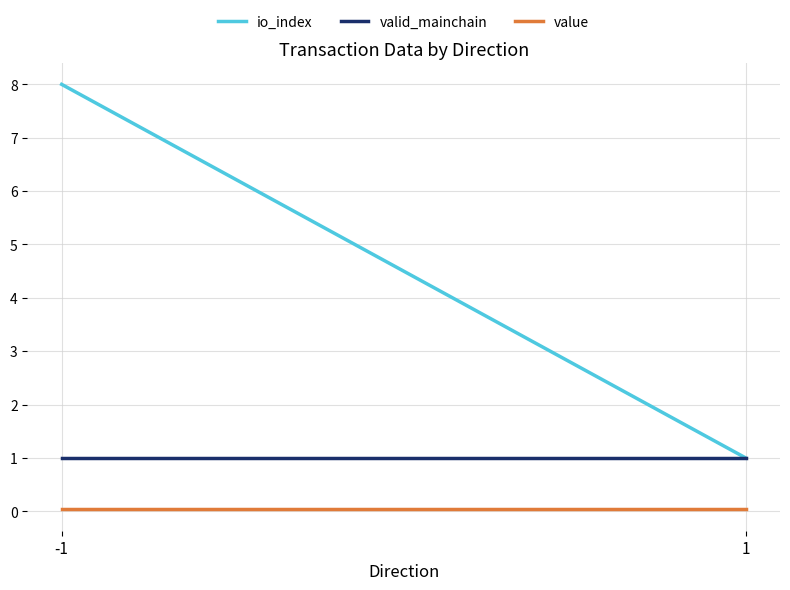

Reading right to left, extract all data points from this chart.

io_index: 1=1.0	-1=8.0
valid_mainchain: 1=1.0	-1=1.0
value: 1=0.0	-1=0.0